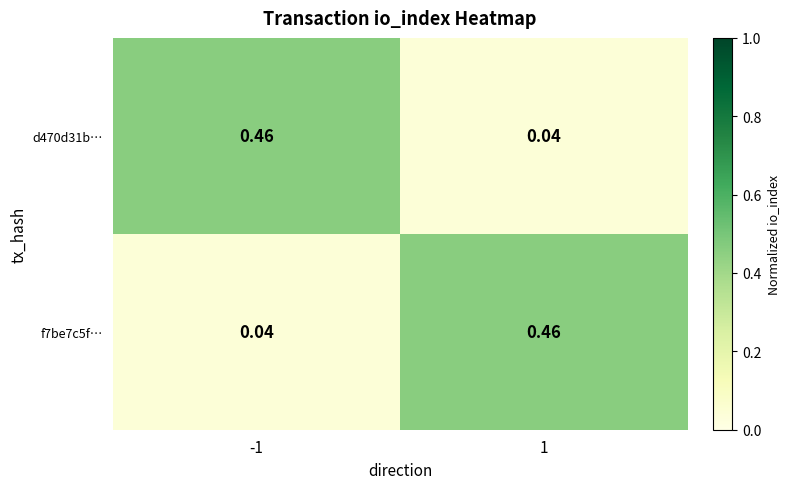

Is the value of f7be7c5f… at -1 greater than the value of d470d31b… at -1?

No